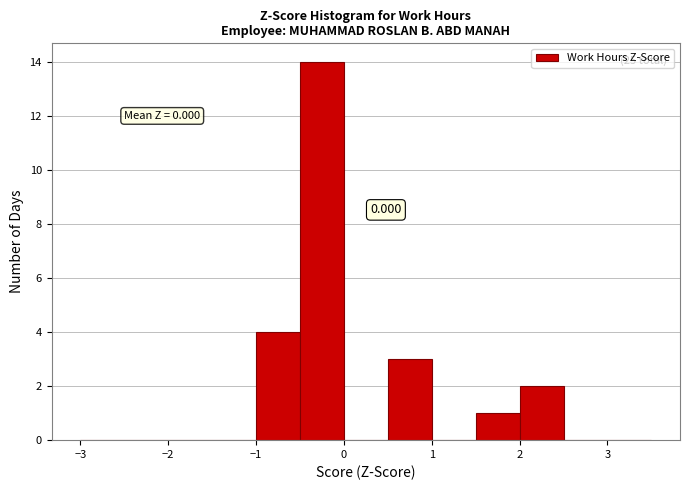

Which range on the x-axis has the tallest bar?

-0.5 to 0.0